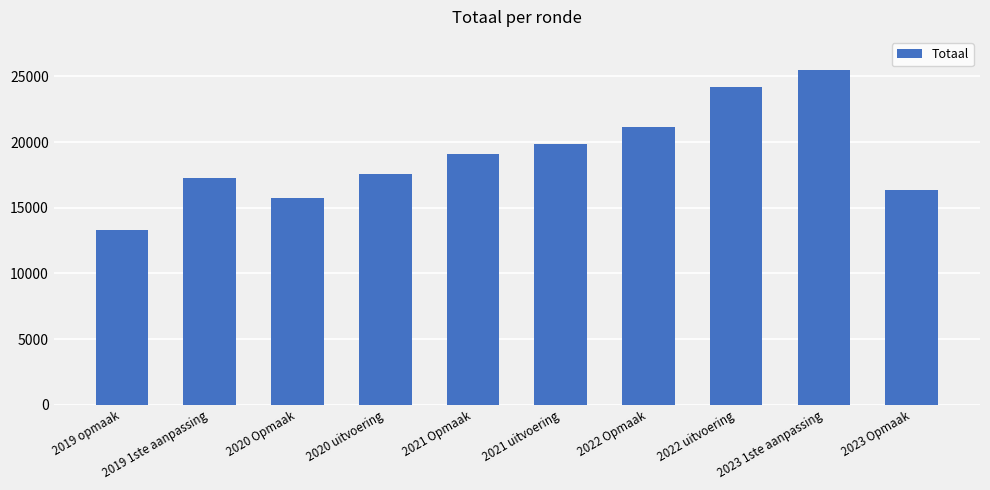

List the labels in order of value, smallest first.

2019 opmaak, 2020 Opmaak, 2023 Opmaak, 2019 1ste aanpassing, 2020 uitvoering, 2021 Opmaak, 2021 uitvoering, 2022 Opmaak, 2022 uitvoering, 2023 1ste aanpassing